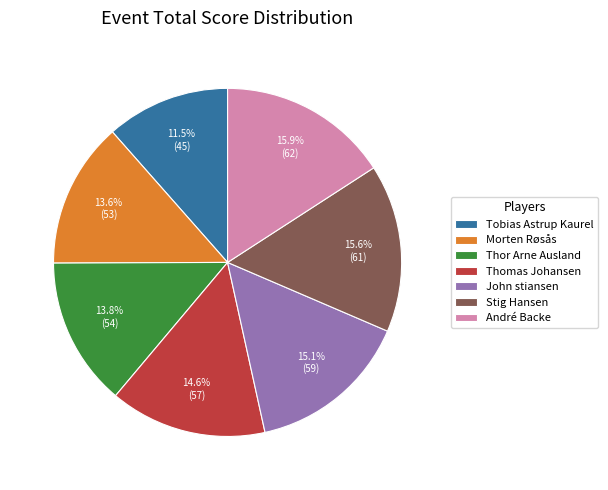

Is there a majority slice in this chart?

No